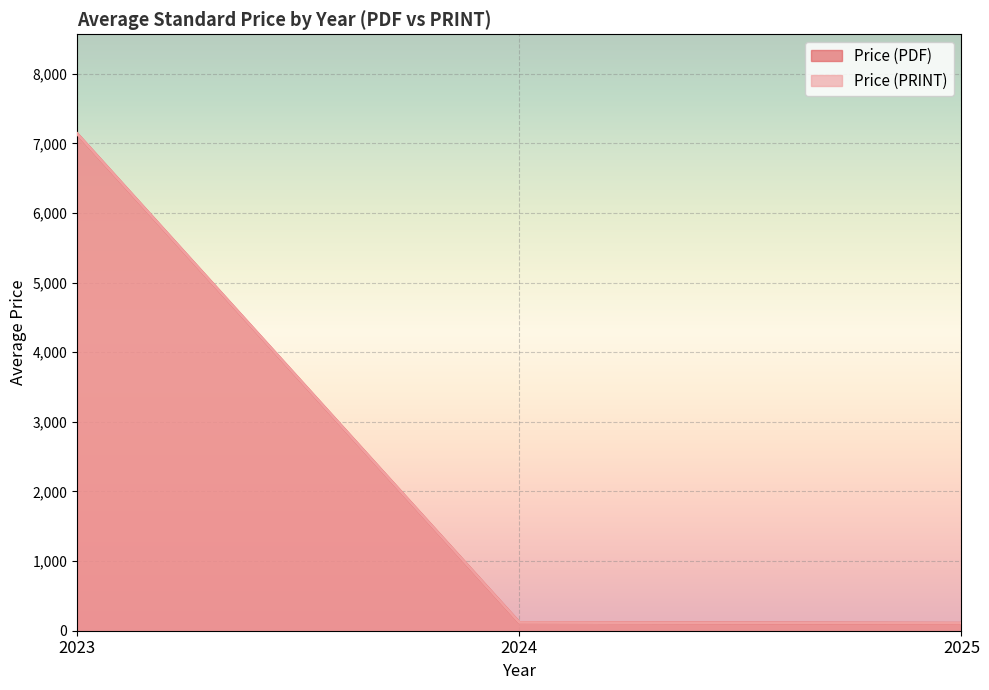

Rank the series by their maximum value, from lowest to highest.

Price (PDF), Price (PRINT)